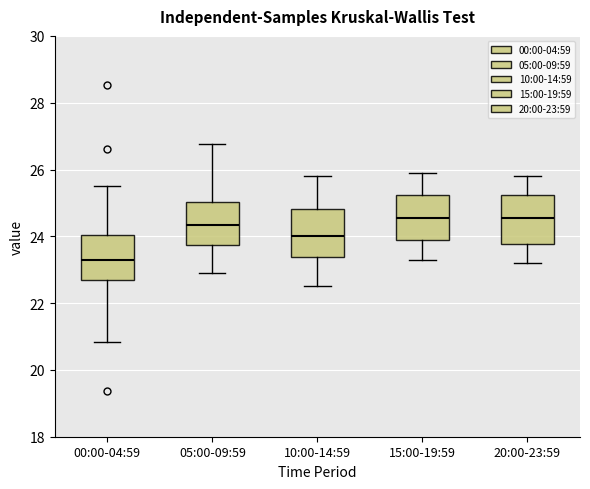

Which box has the lowest median line?

00:00-04:59